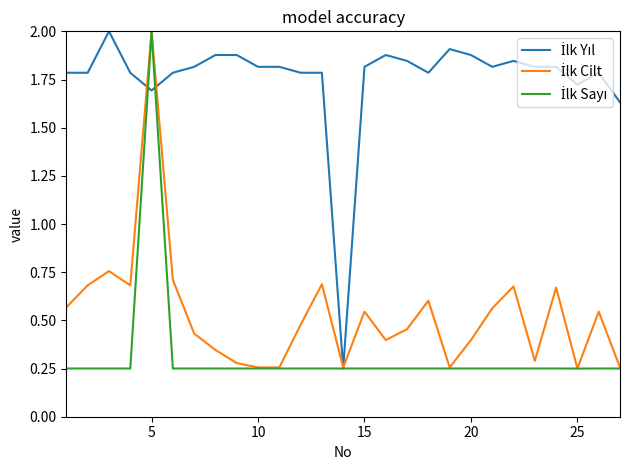

At which category is the sum across all series the highest?

5